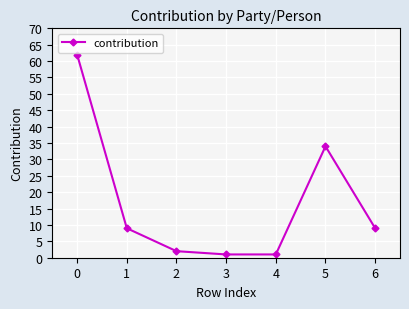

The value at 1 is 9. True or false?

True